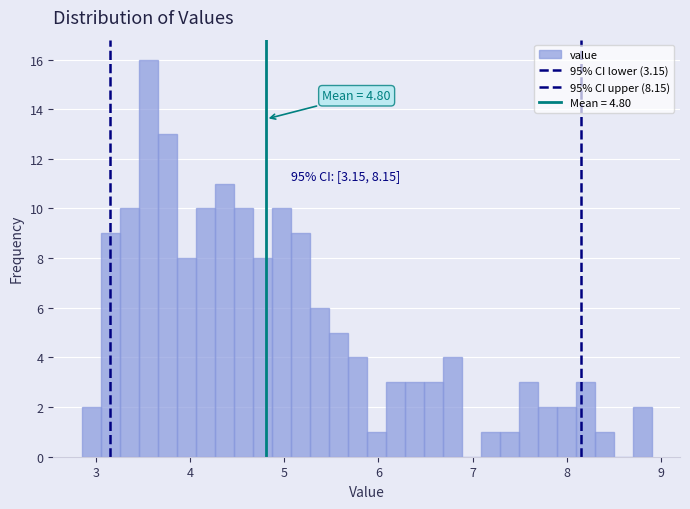

Around what value on the x-axis is the tallest bar? Give the approximate position of its centre, as read against the axis.

3.6